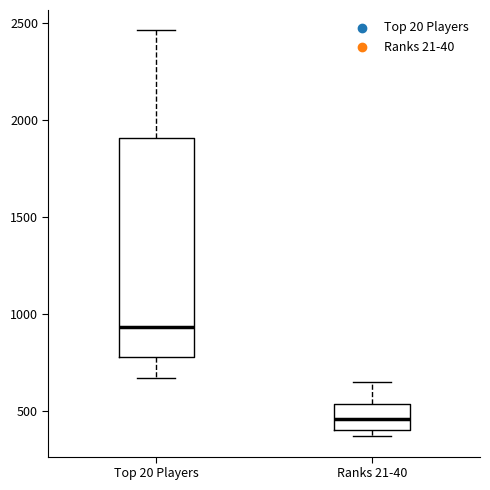

Comparing the boxes themselves (not the whiskers), which one is the tallest?

Top 20 Players